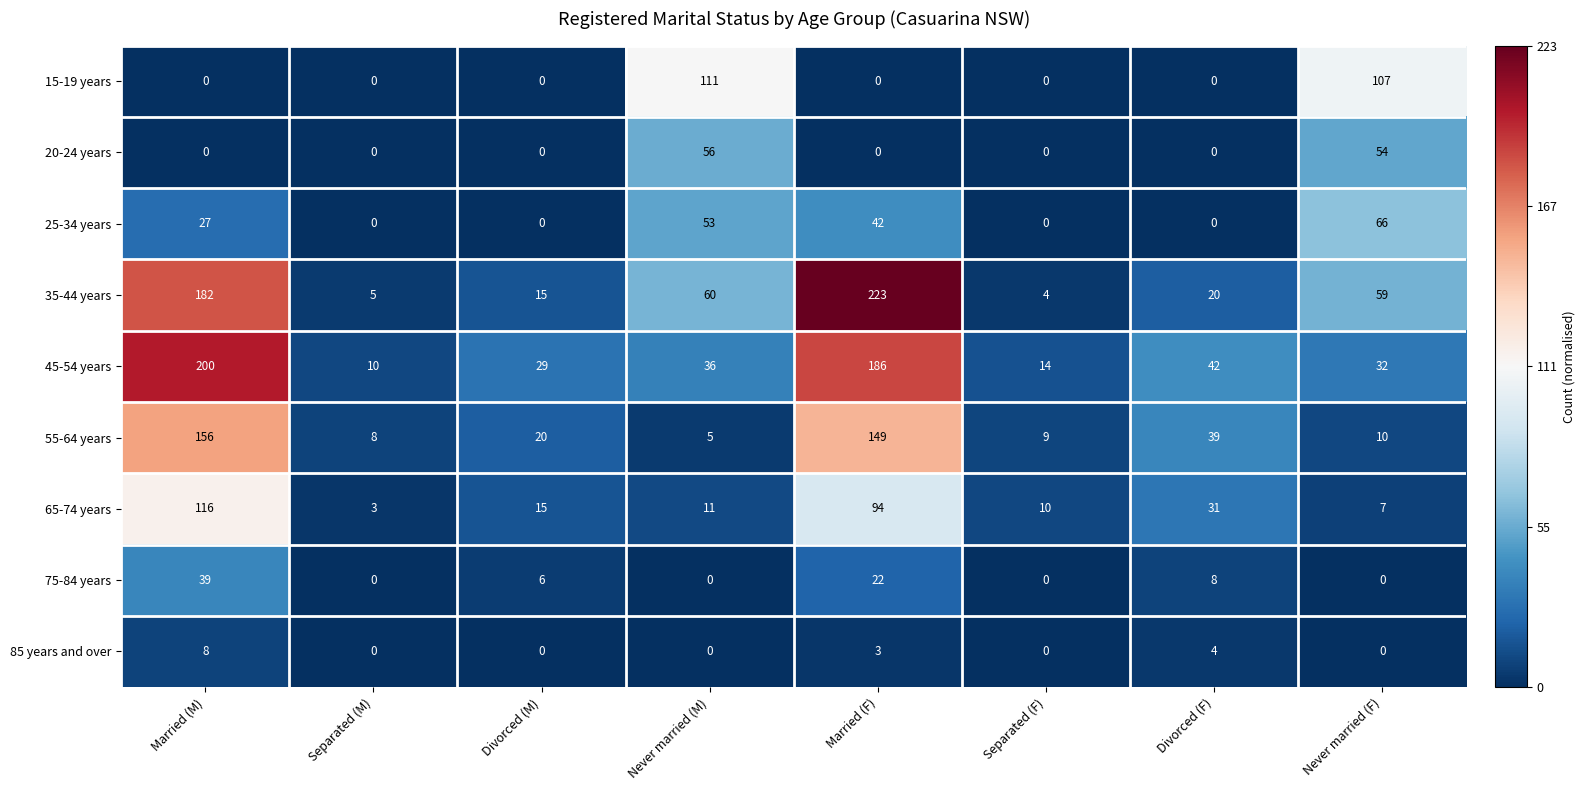

The value of 20-24 years at Separated (M) is 25. True or false?

False